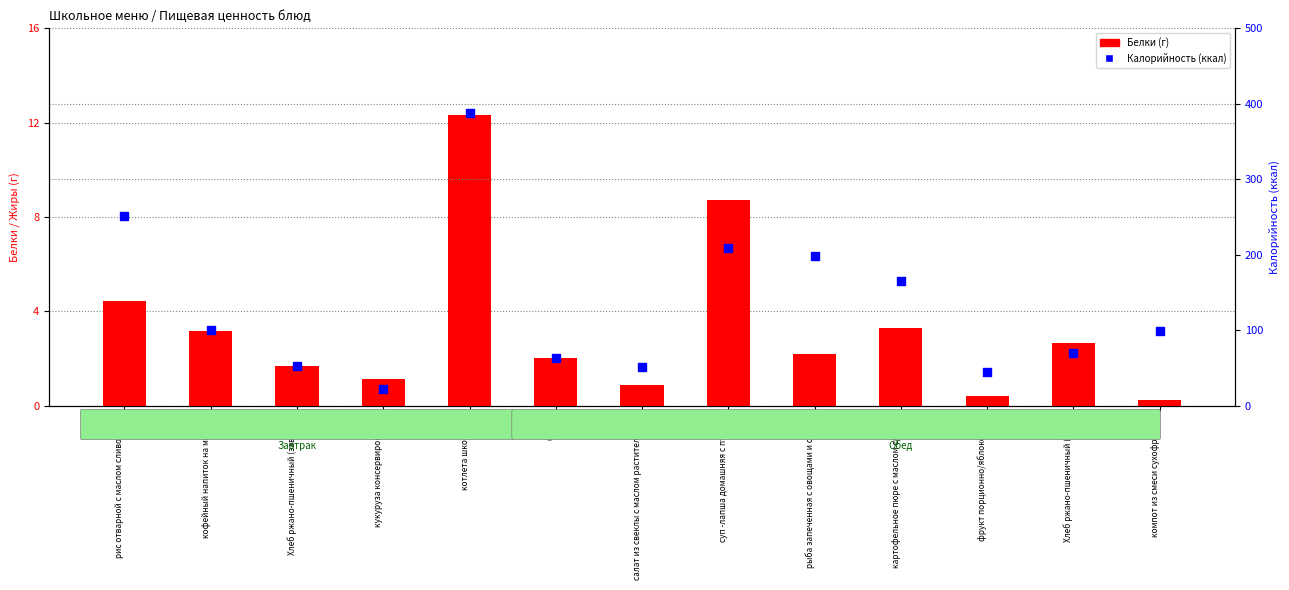

Which series has the largest Y range (max minus min)?

Калорийность